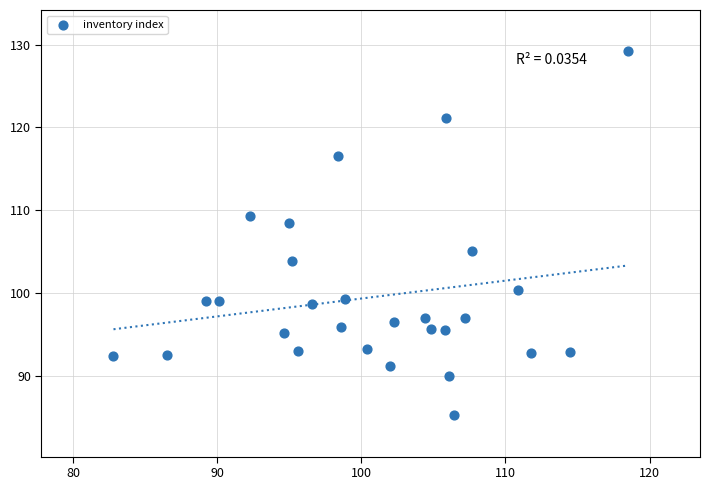

What is the range of X values (max minus min)?

35.7